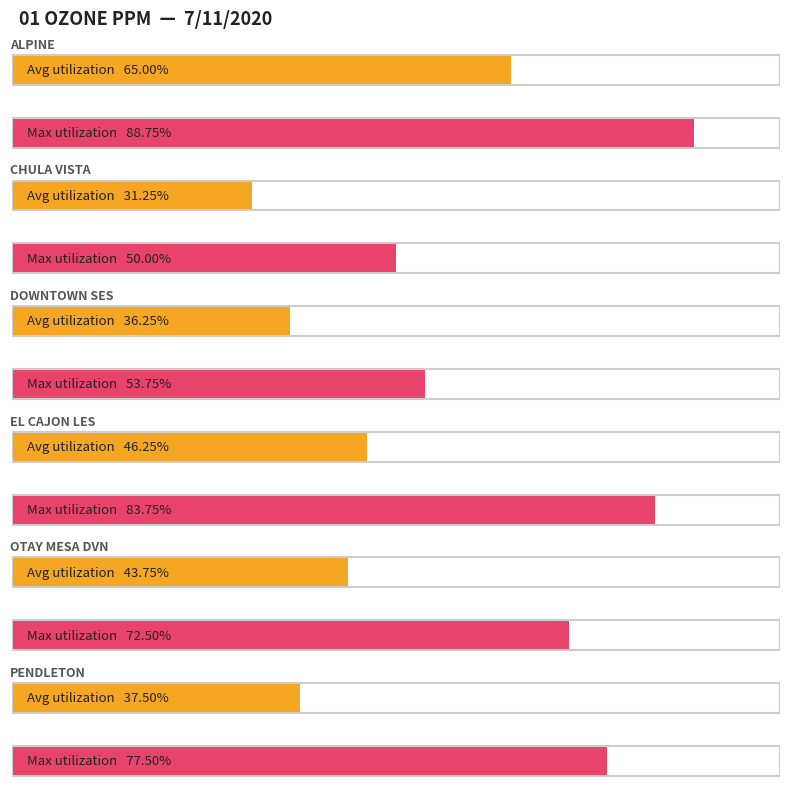

Does the chart contain stacked bars?

No